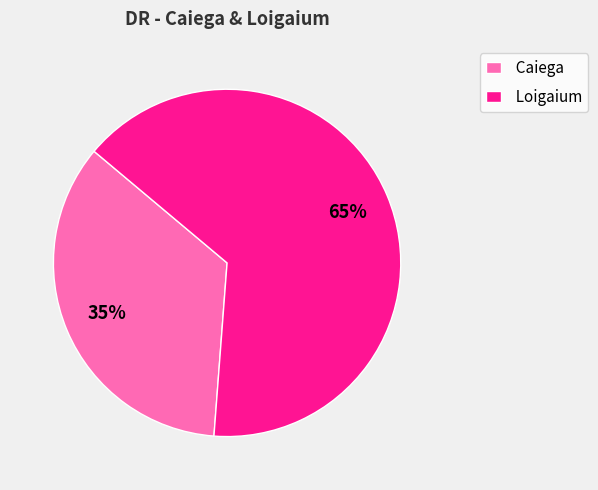

To the nearest percent, what is the combined percentage of Loigaium and Caiega?

100%